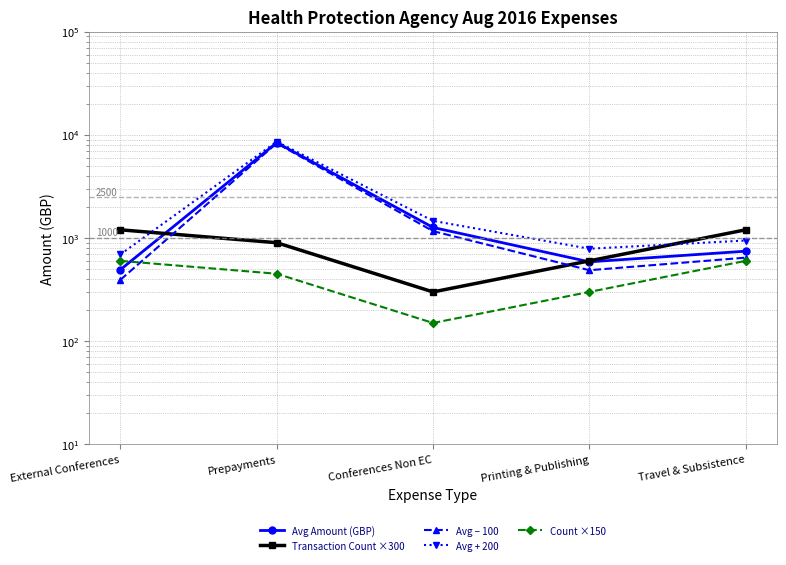

How many values in the Transaction Count ×300 series exceed 900?

2